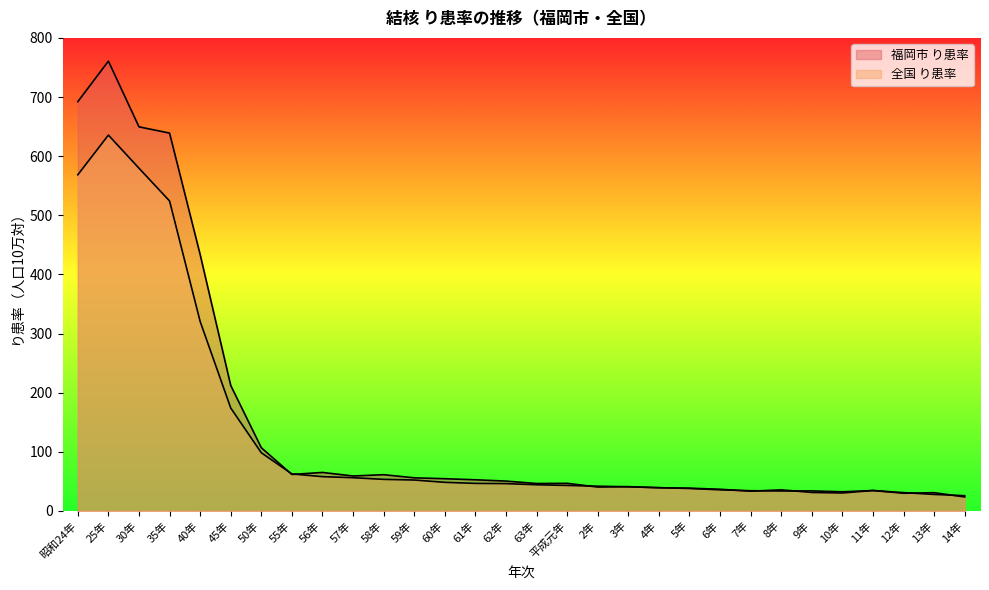

What is the value of the 全国 り患率 point at the 6th from the left?

174.1